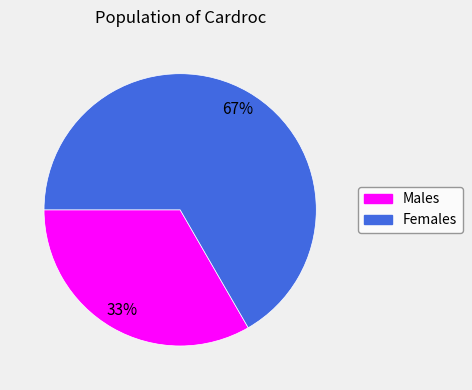

To the nearest percent, what is the average slice percentage?

50%